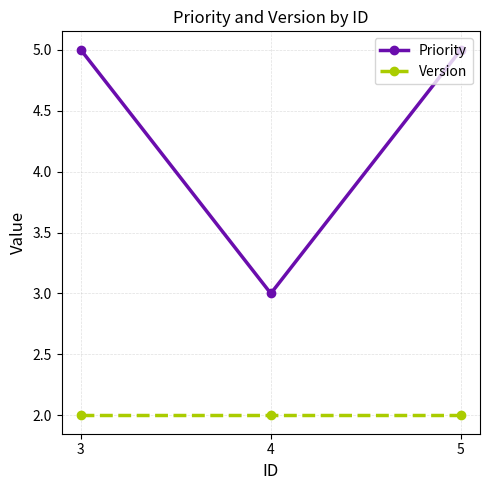

Does the chart display data point markers on the line(s)?

Yes